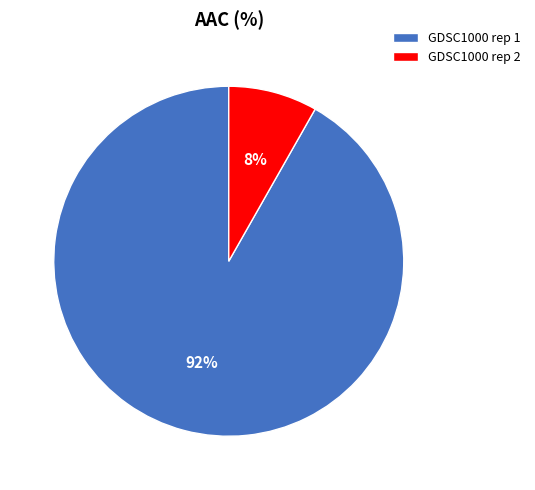

To the nearest percent, what is the average slice percentage?

50%